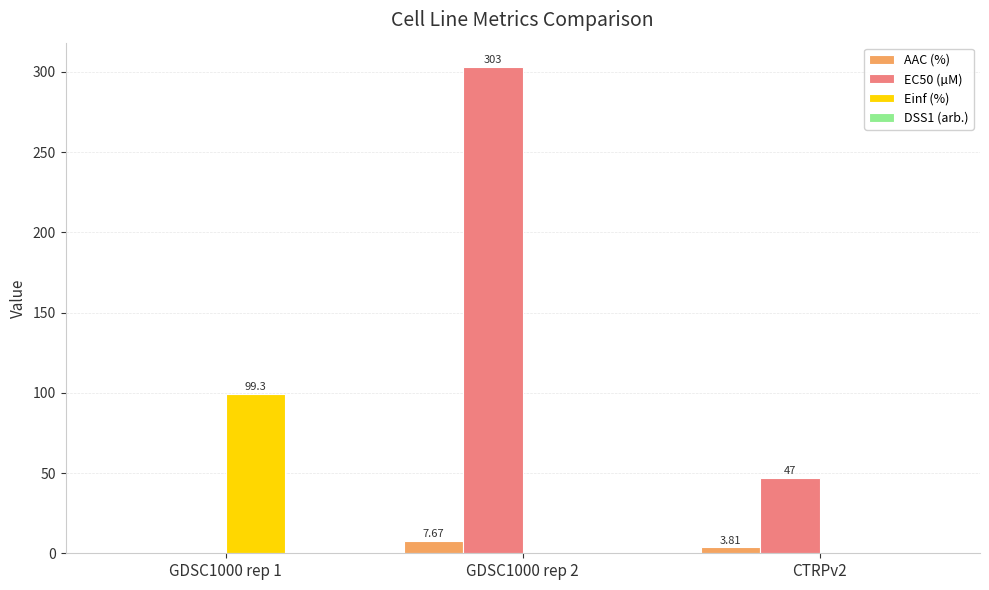

Is it true that Einf (%) equals 0.0 at CTRPv2?

True